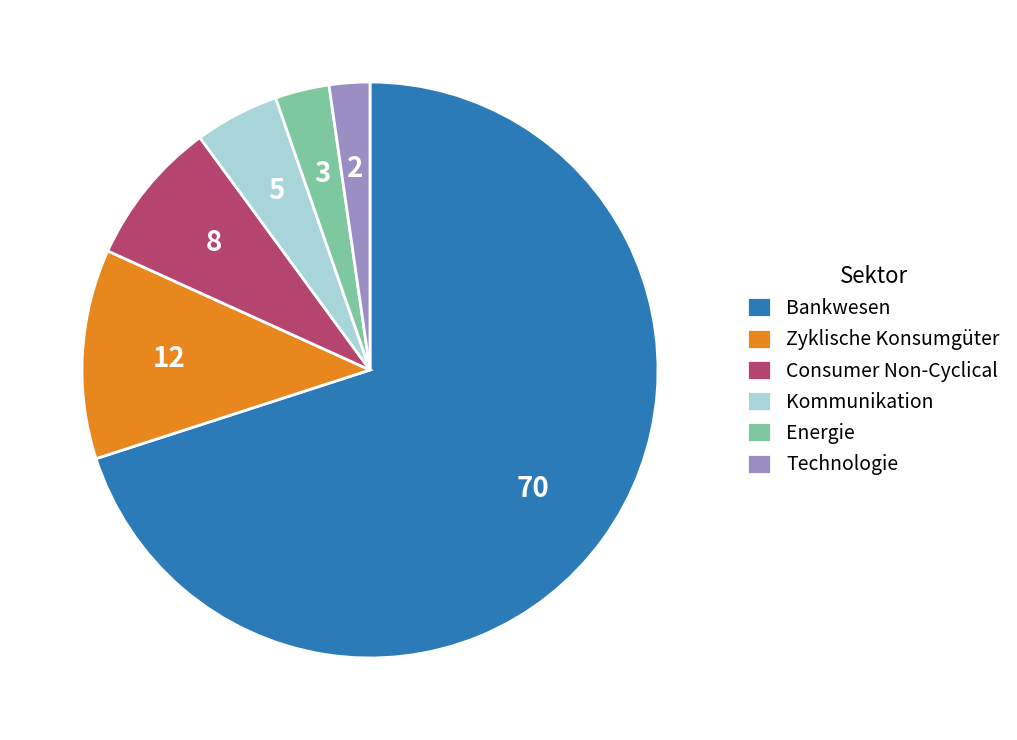

How many segments does this pie chart have?

6